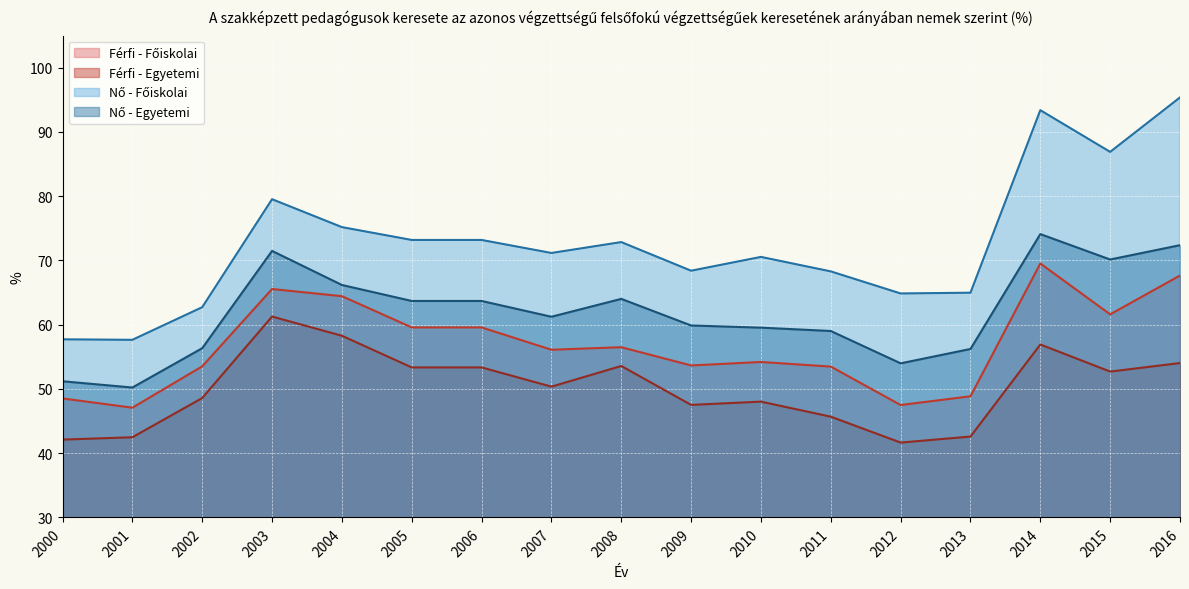

The Nő - Egyetemi series shows 38.1 at 2004. True or false?

False